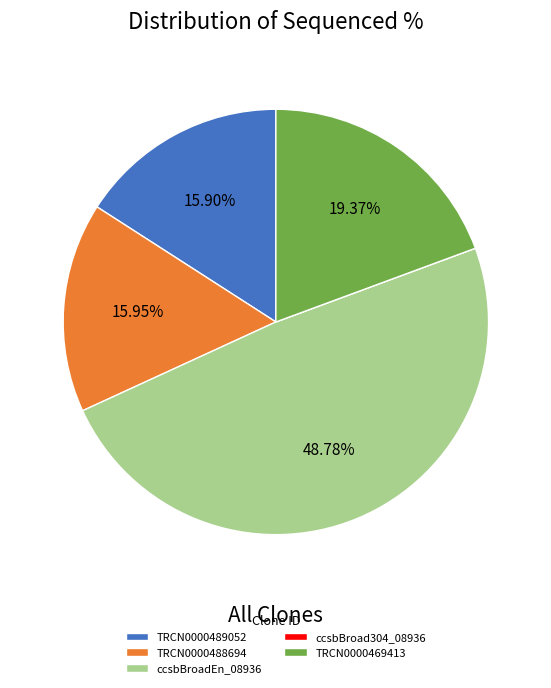

Is the sum of TRCN0000488694 and ccsbBroadEn_08936 greater than half?

Yes